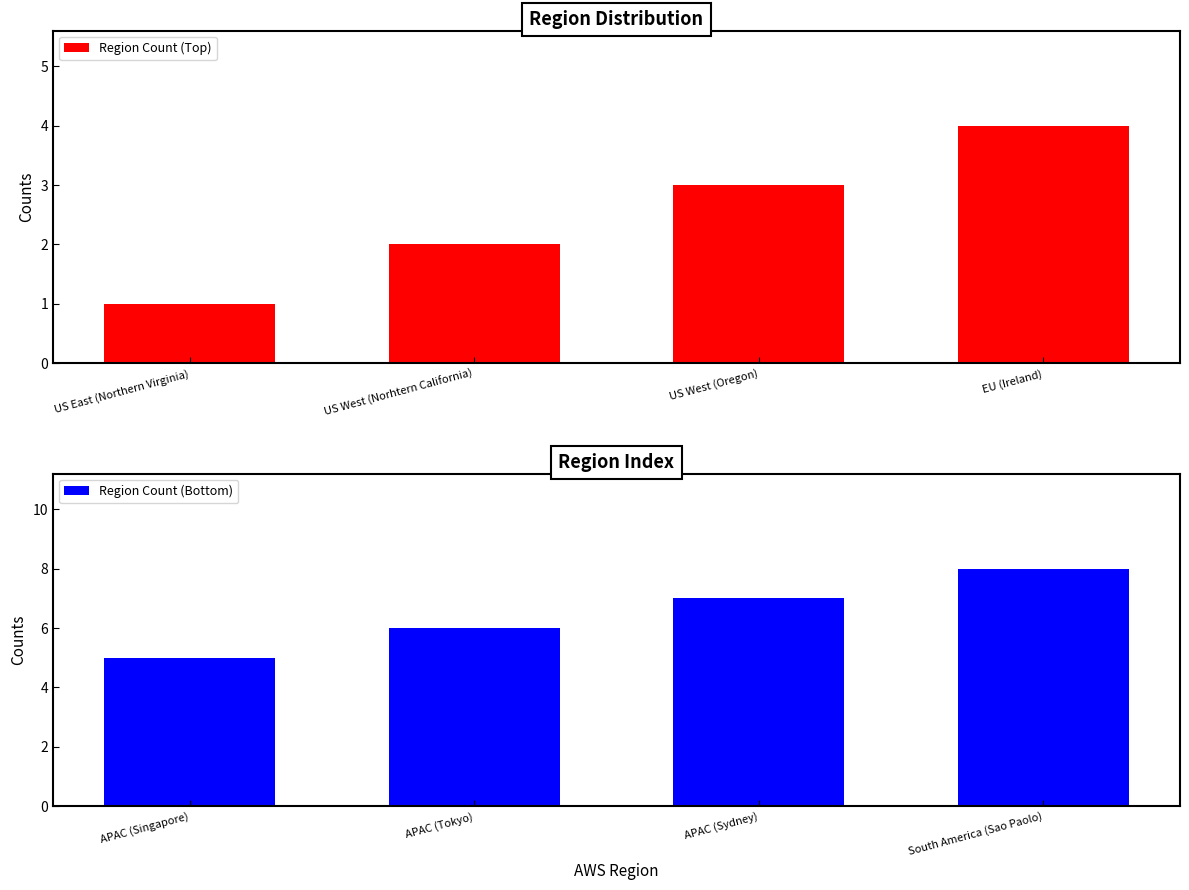

True or false: Region Count (Top) has a value of 2 at EU (Ireland).

False